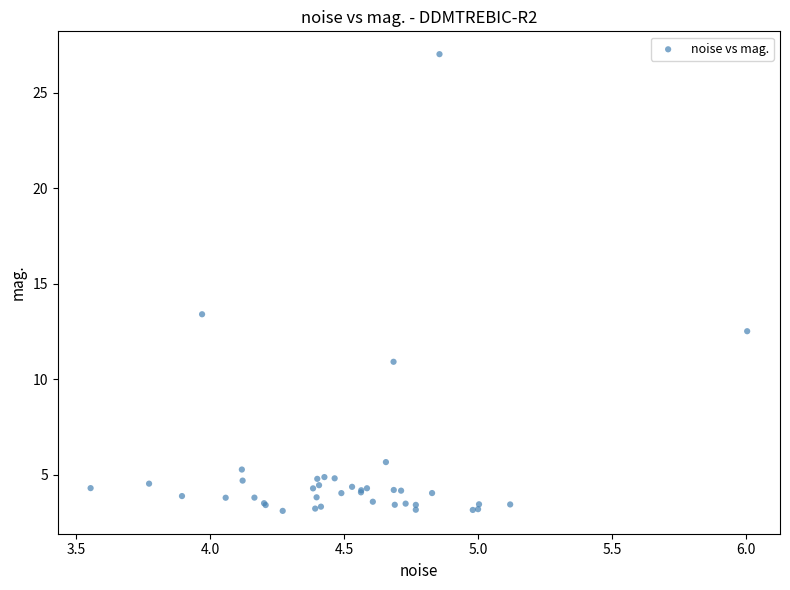

What Y value in the scatter plot is closest to 15?

13.4